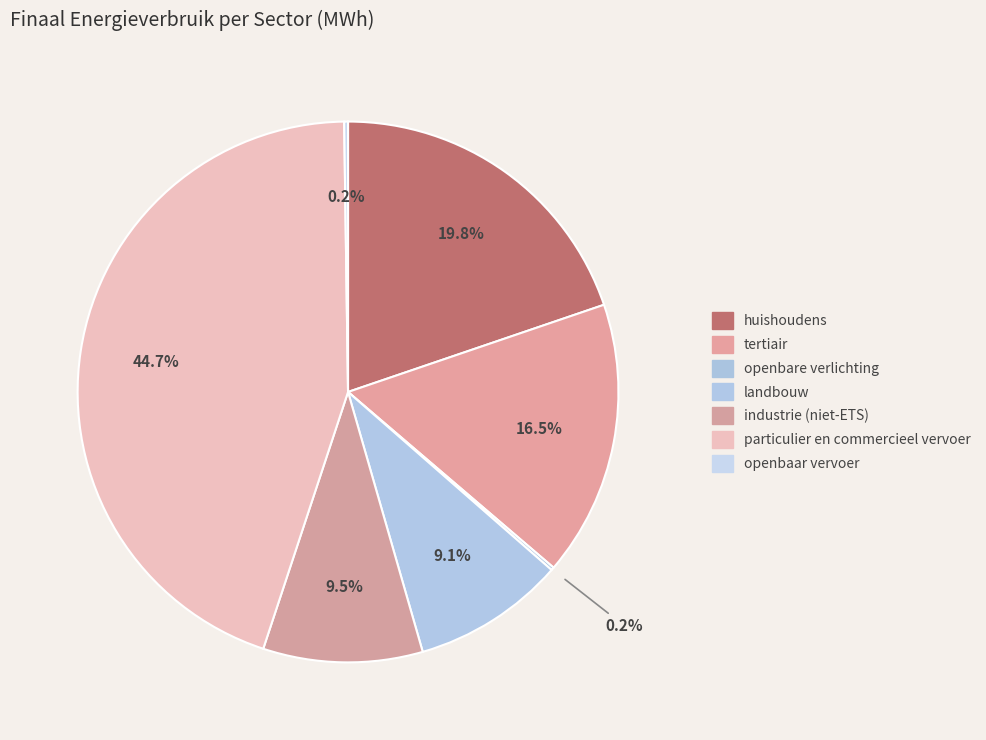

What percentage do landbouw and openbaar vervoer together represent?

9.3%